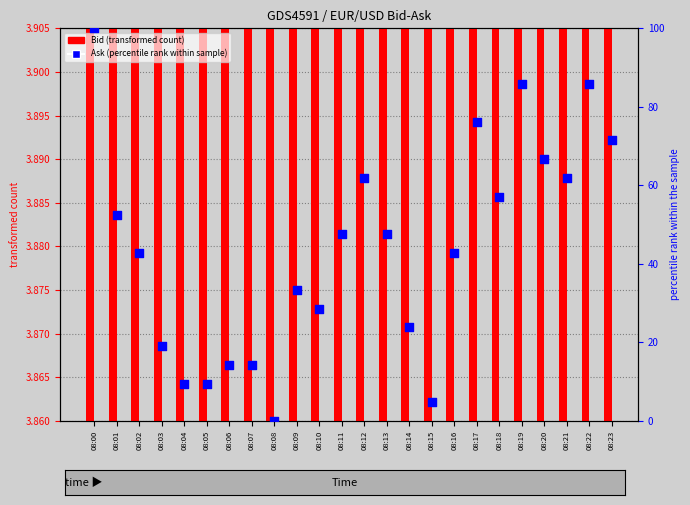

Which series has the widest spread of Y values?

Ask (norm %)